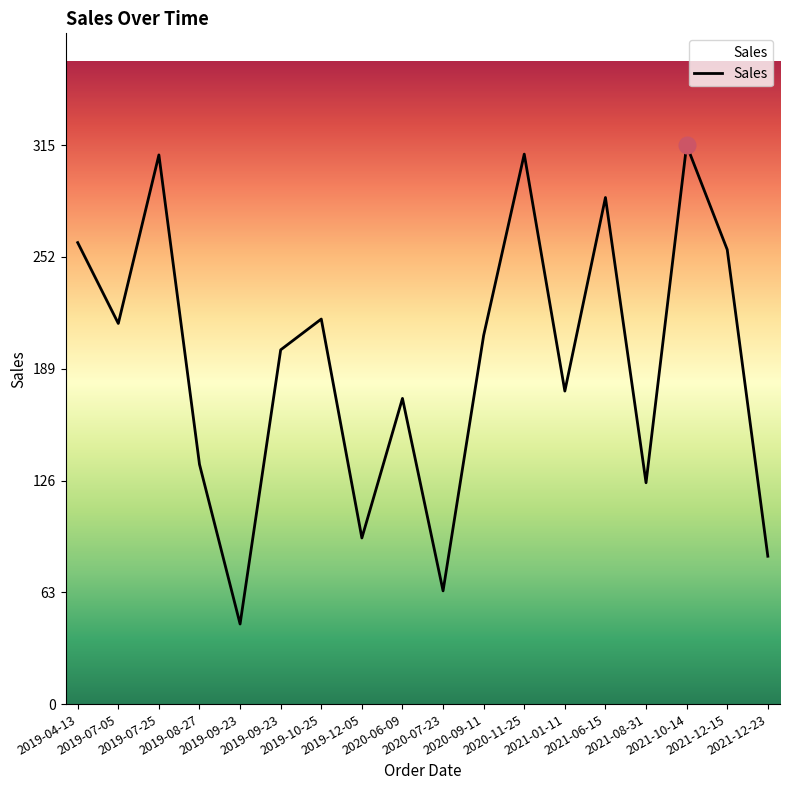

The chart shows a value of 83.5 at 2021-12-23. True or false?

True